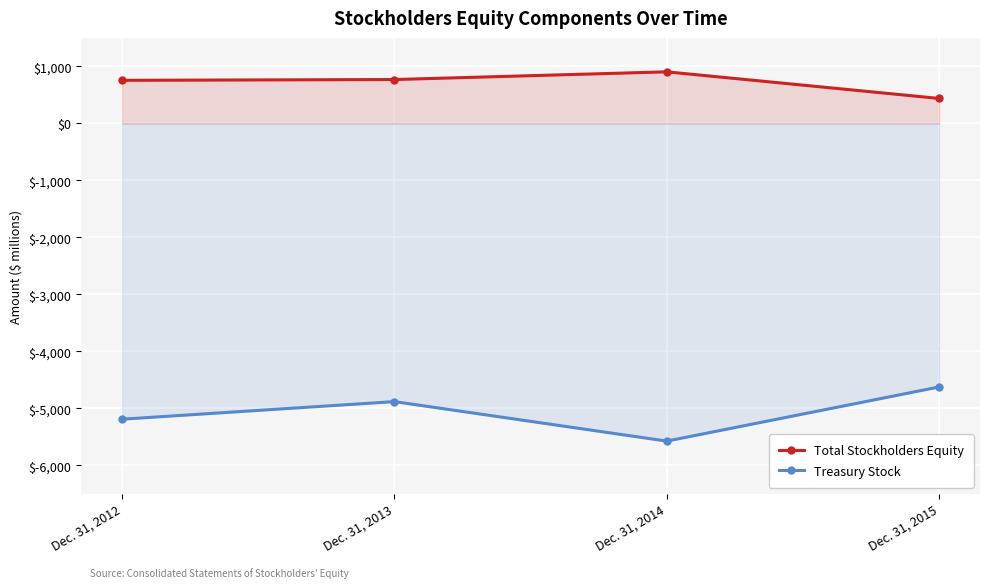

Where is the first local maximum for Treasury Stock?

Dec. 31, 2013